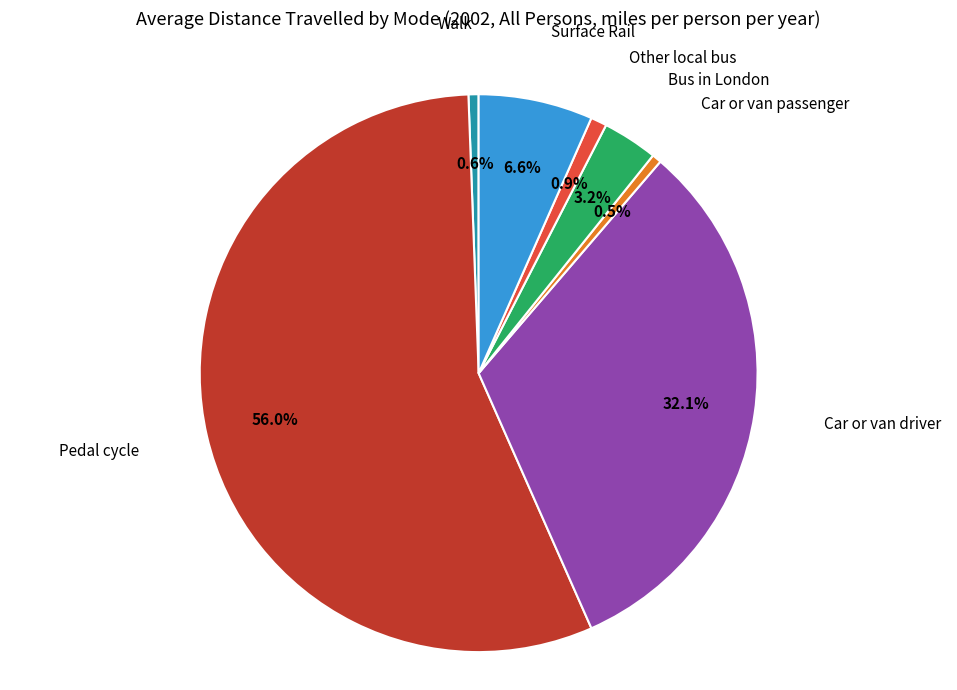

Is there any slice that represents more than half of the pie?

Yes